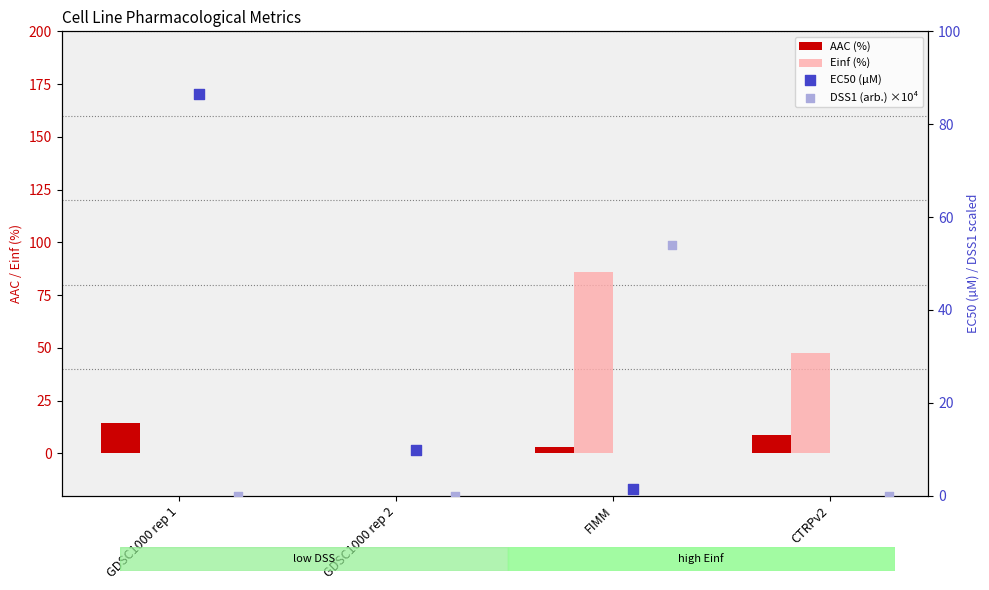

What are all the series names shown in the legend?

AAC (%), Einf (%), EC50 (µM), DSS1 (arb.) ×10⁴